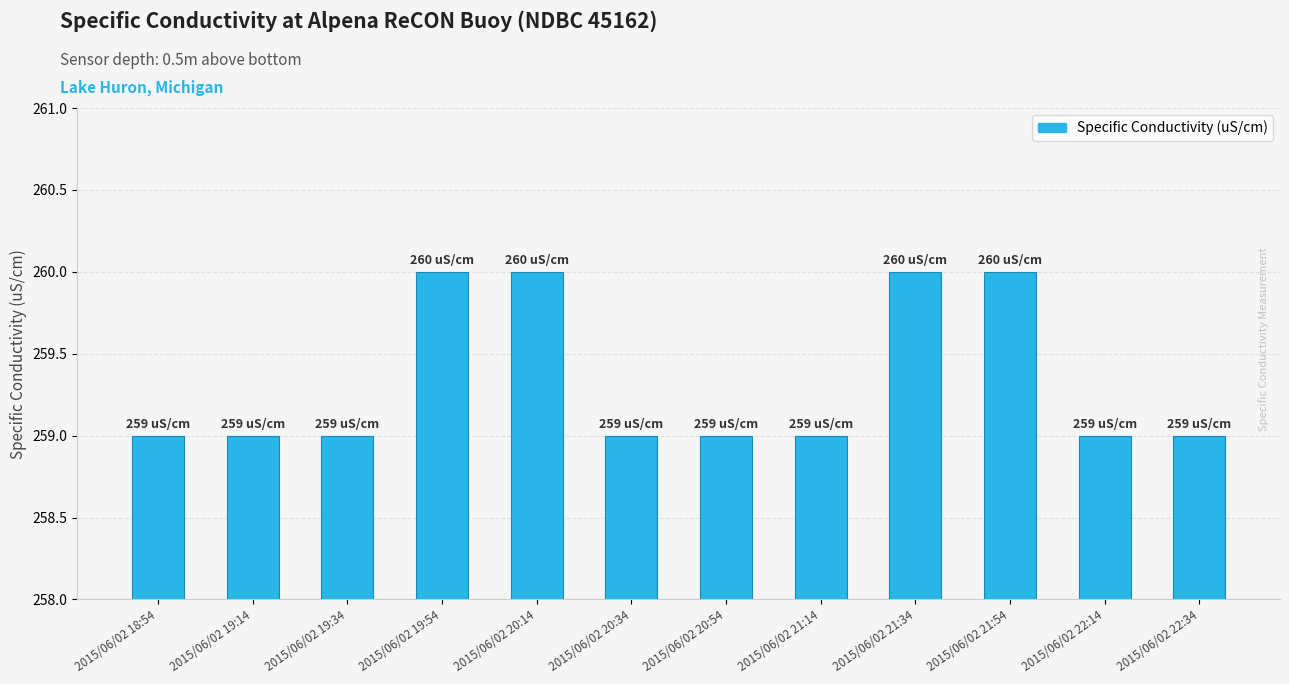

What is the label of the 3rd bar from the right?

2015/06/02 21:54